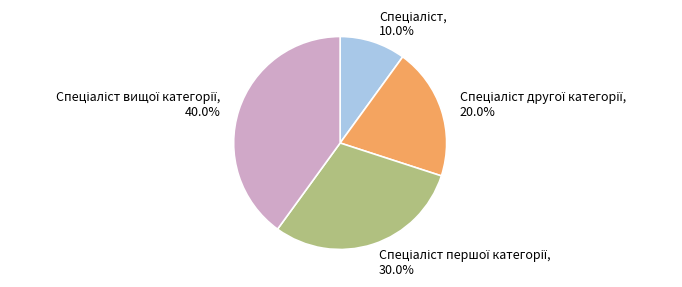

Is there any slice that represents more than half of the pie?

No